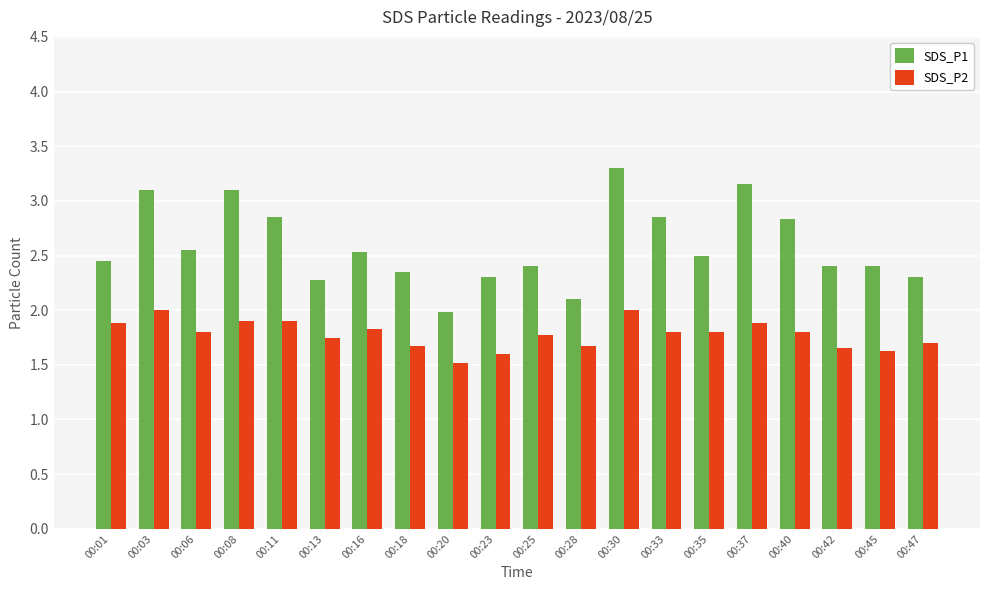

At which category does the chart reach its minimum across all series?

00:20